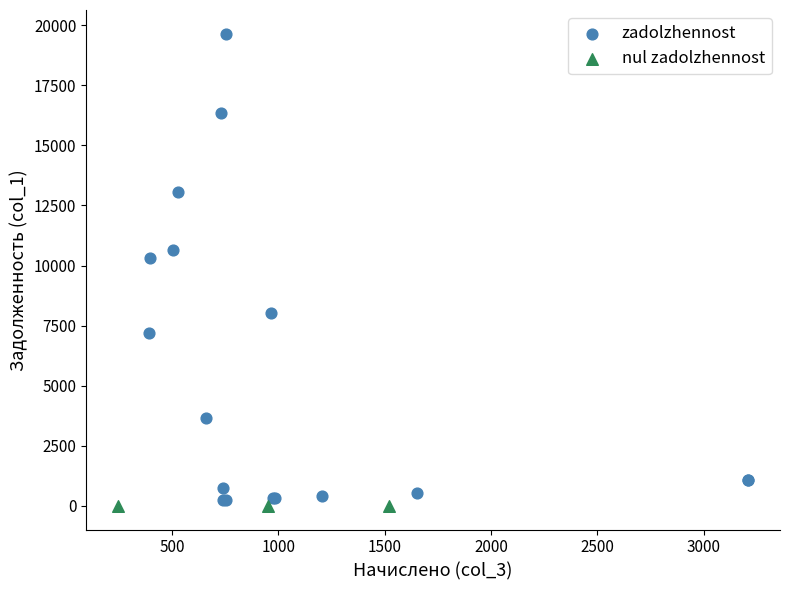

What are all the series names shown in the legend?

zadolzhennost, nul zadolzhennost